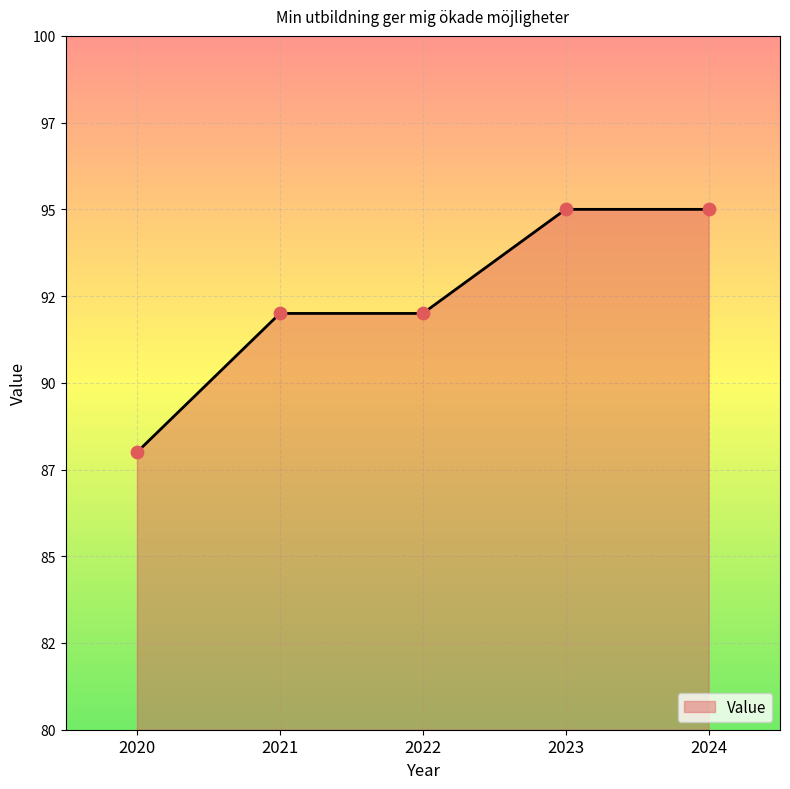

What is the change in value from 2022 to 2023?

+3